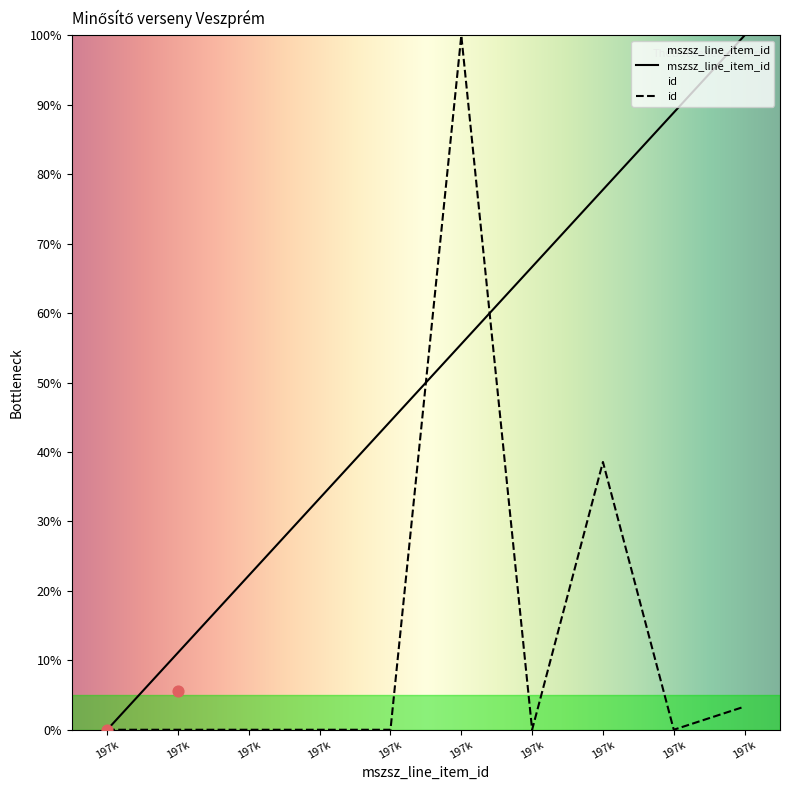

Which series contains the highest Y value?

mszsz_line_item_id